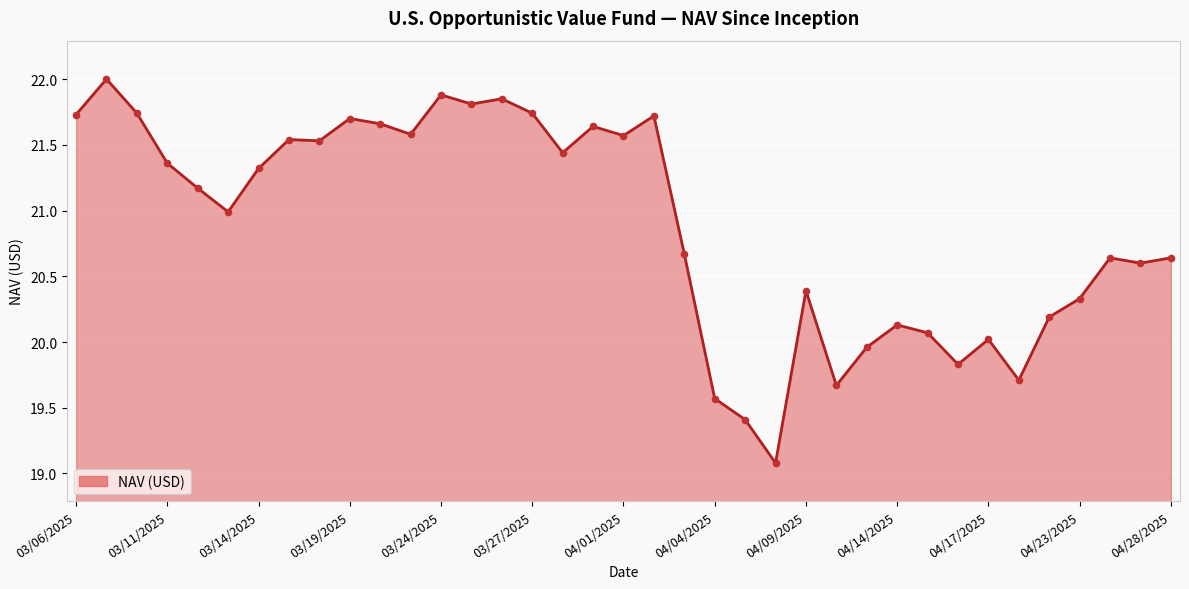

What is the minimum value shown in the chart?

19.1